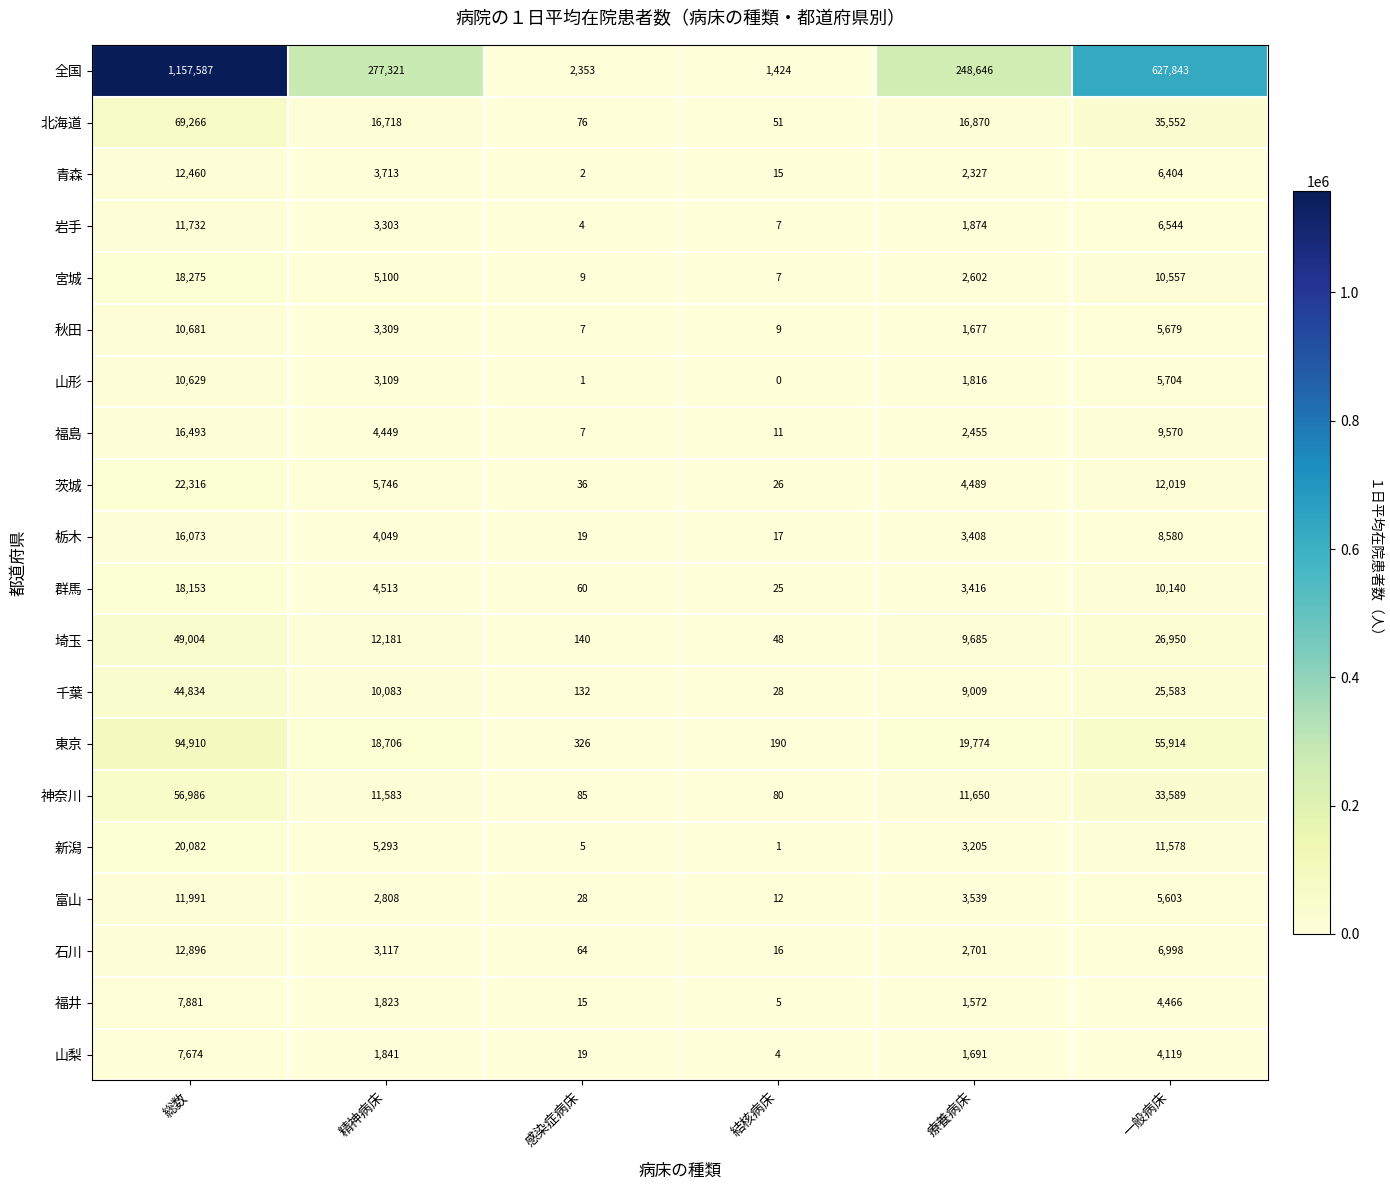

The 山梨 series shows 1691 at 療養病床. True or false?

True